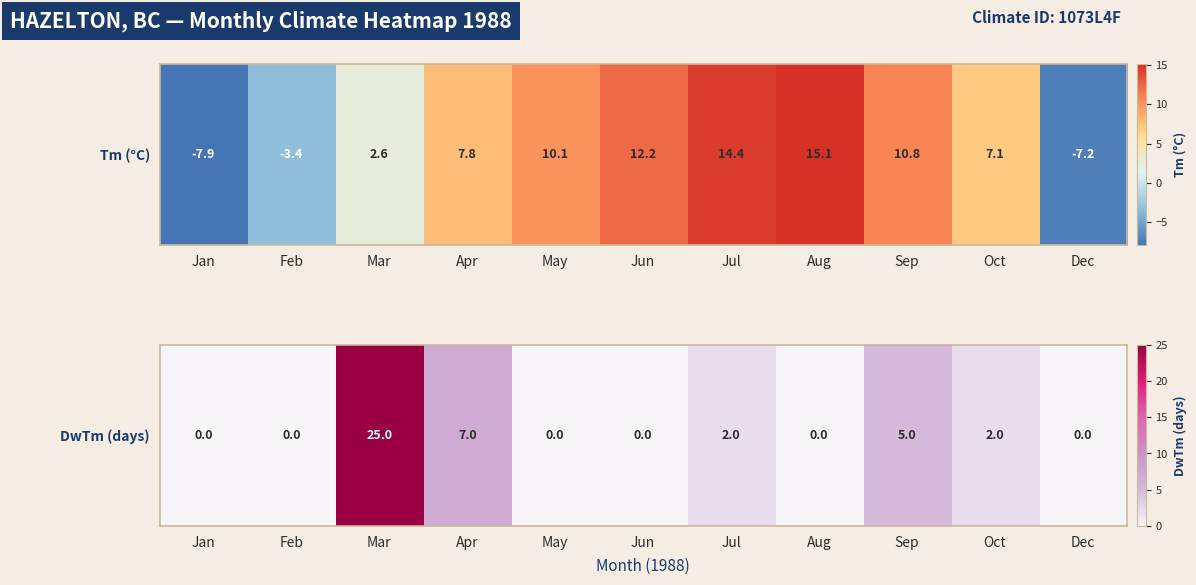

Which has a higher value, May or Sep?

Sep